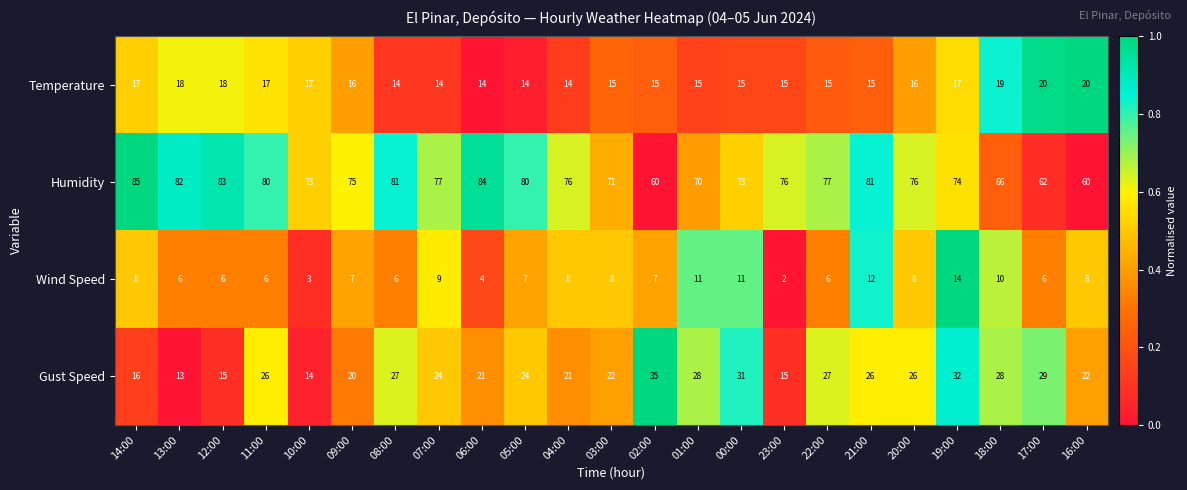

Which series has the largest range (max minus min)?

Humidity